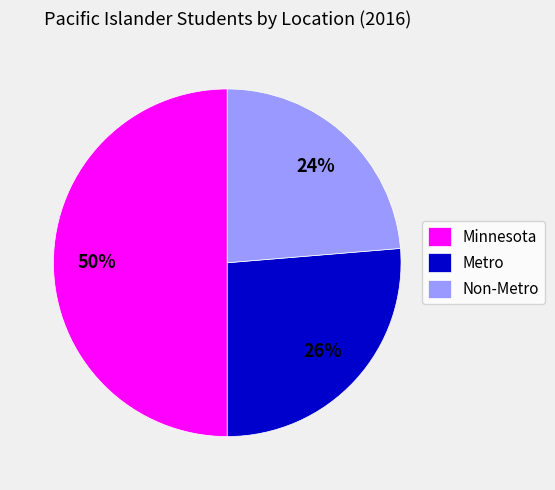

True or false: Non-Metro accounts for 11% of the total.

False